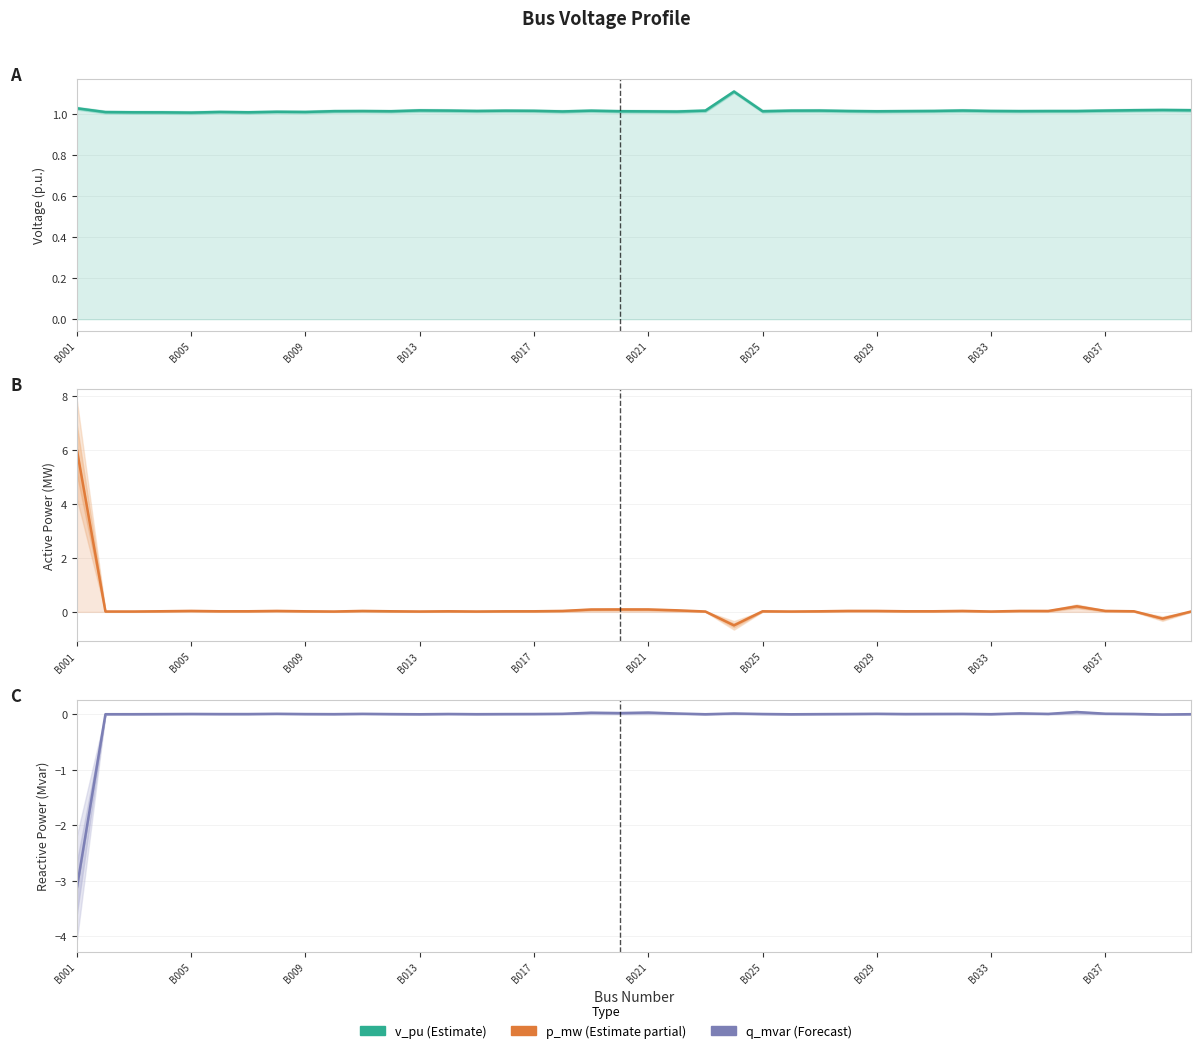

How many values in the q_mvar series are below 0?

2